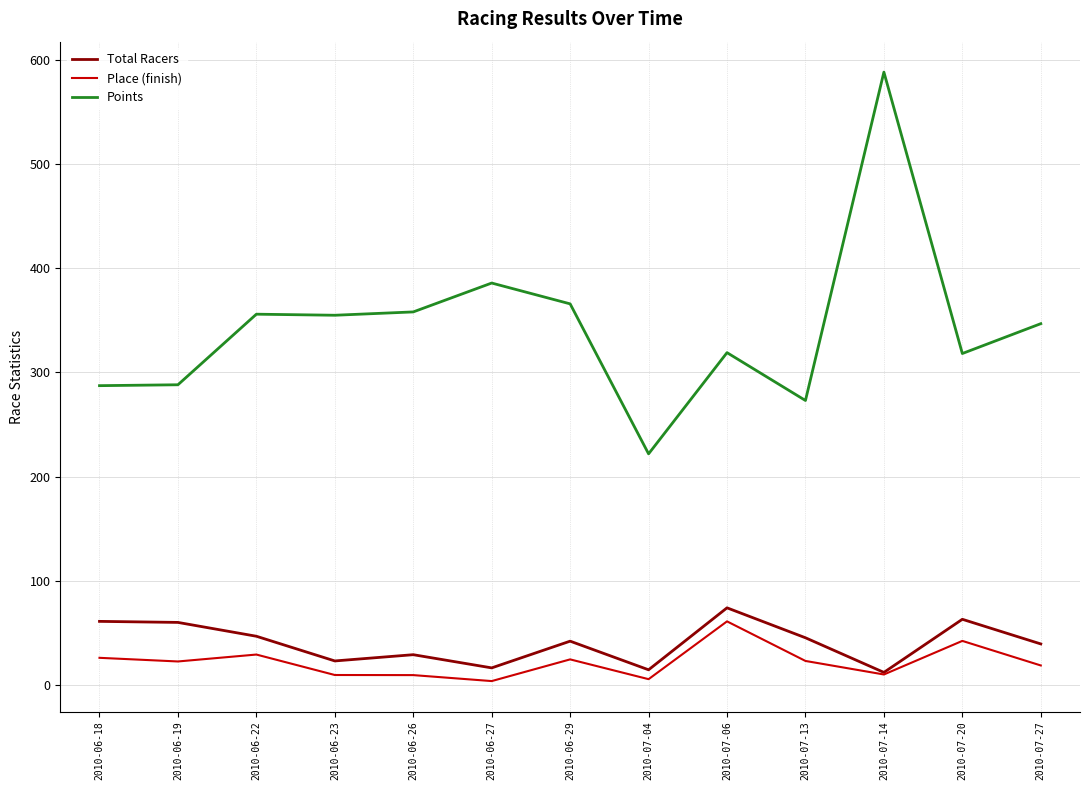

What is the maximum value for Points?

588.4